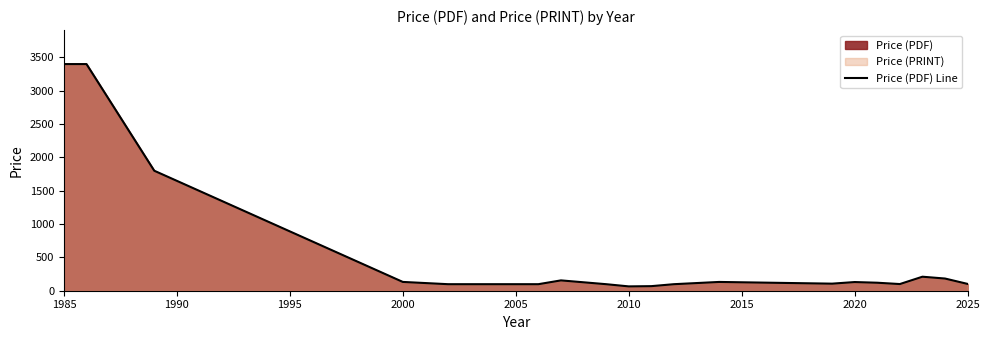

The value at 2000 is 132.0. True or false?

True